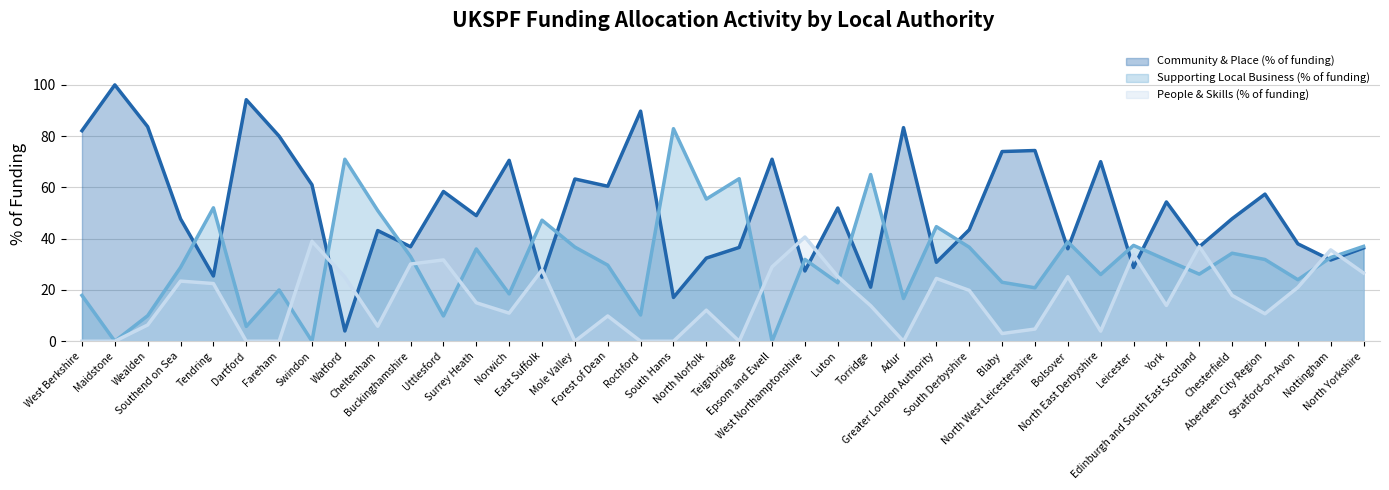

What is the value of the People & Skills (% of funding) point at the 9th from the left?

25.0